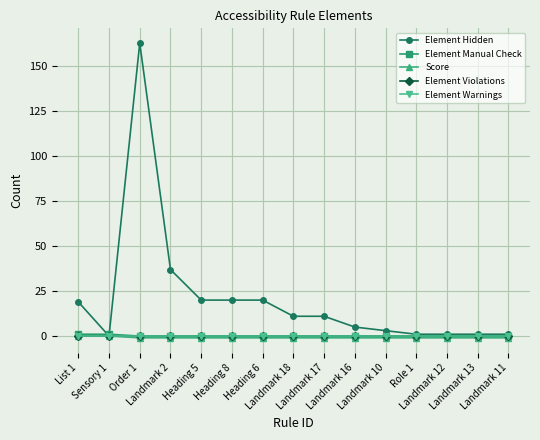

Is this an area chart (filled region under the line)?

No